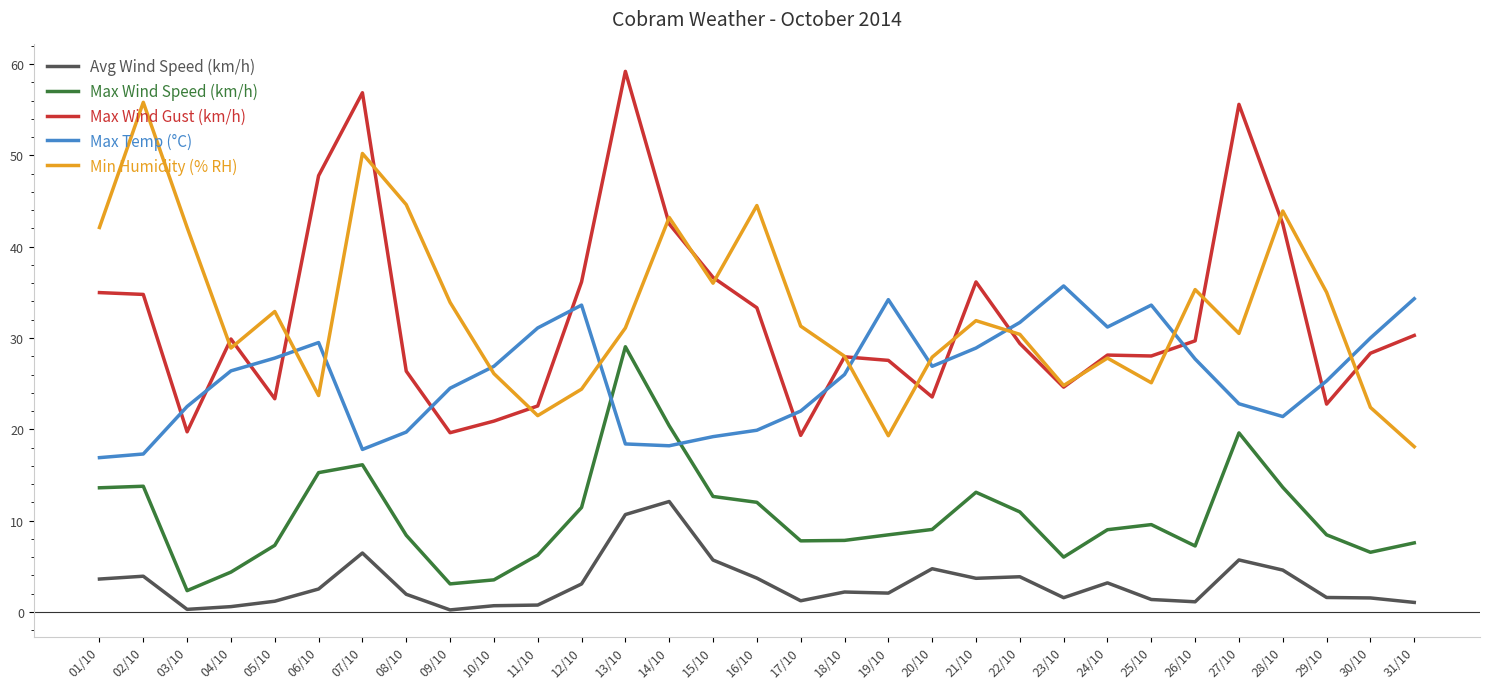

Which label corresponds to the largest value in the chart?

13/10